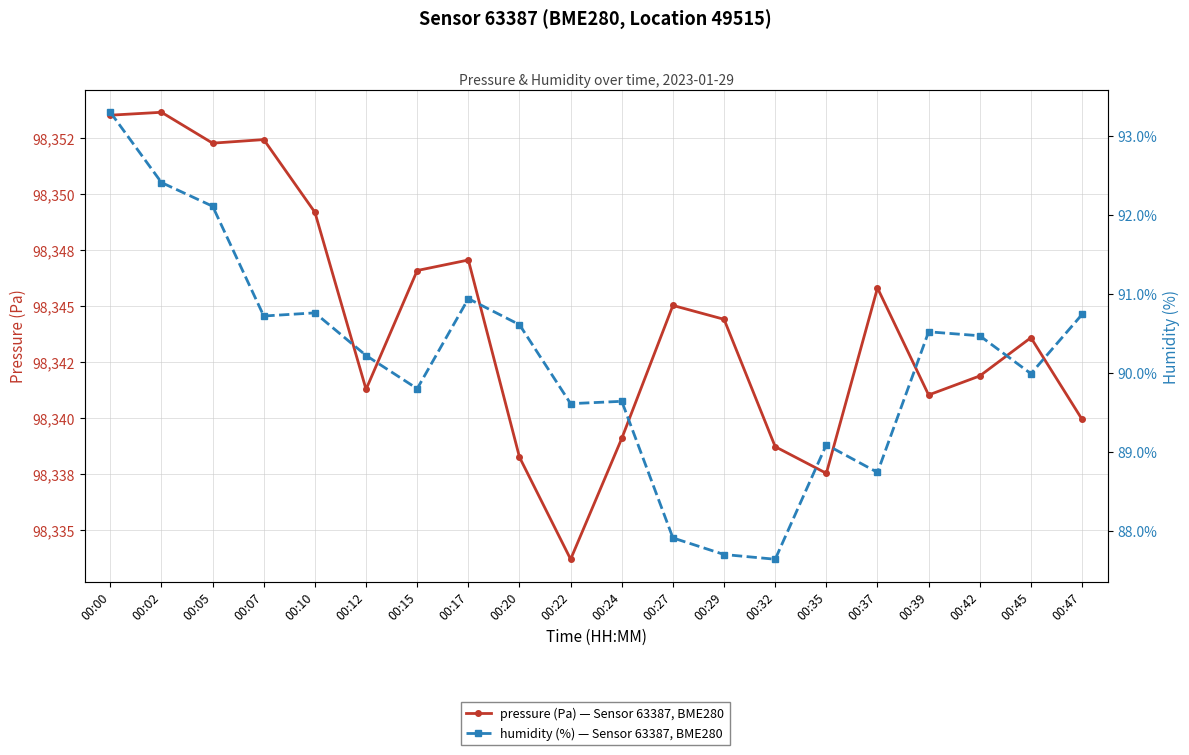

What is the smallest value displayed?

87.6